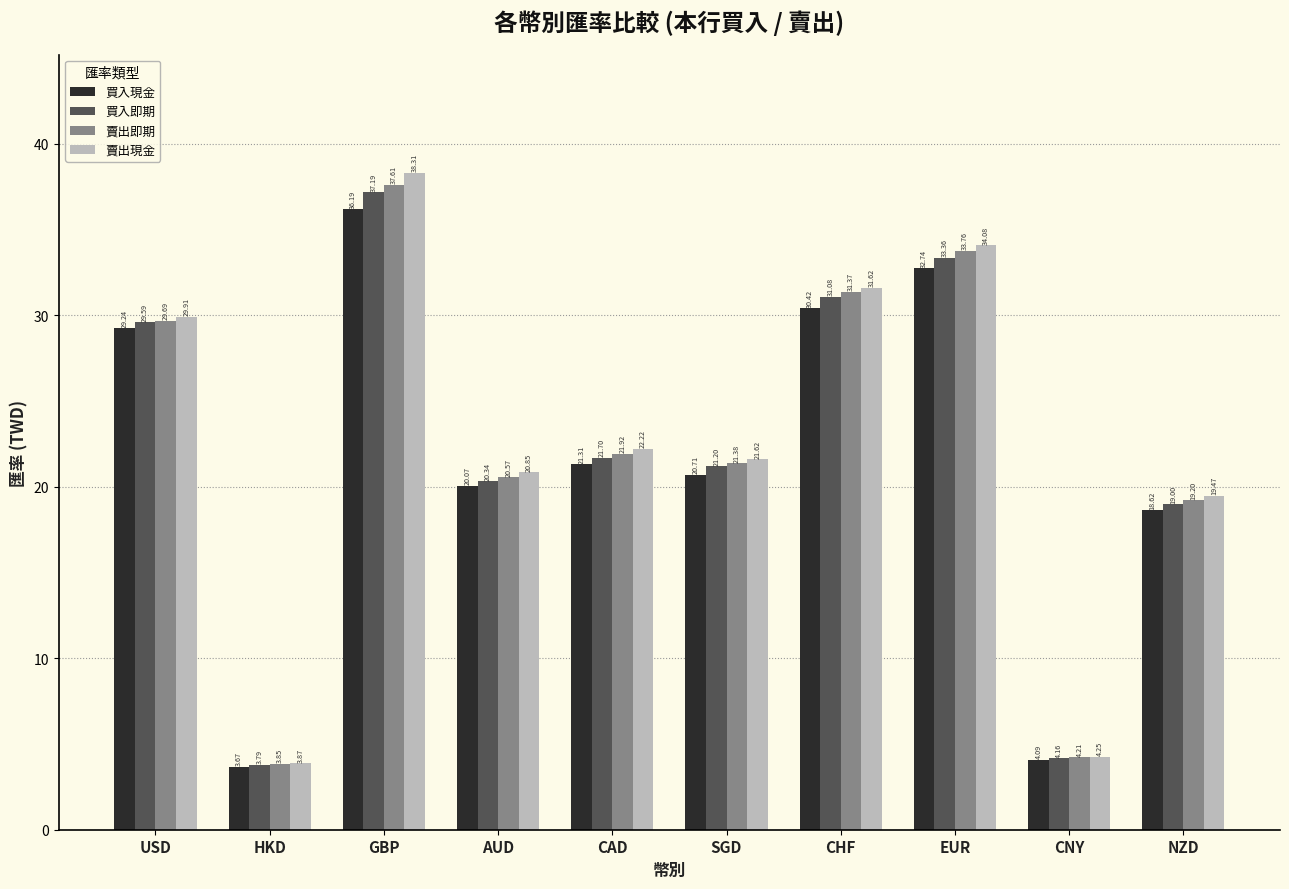

Rank the categories by 賣出現金 value from highest to lowest.

GBP, EUR, CHF, USD, CAD, SGD, AUD, NZD, CNY, HKD